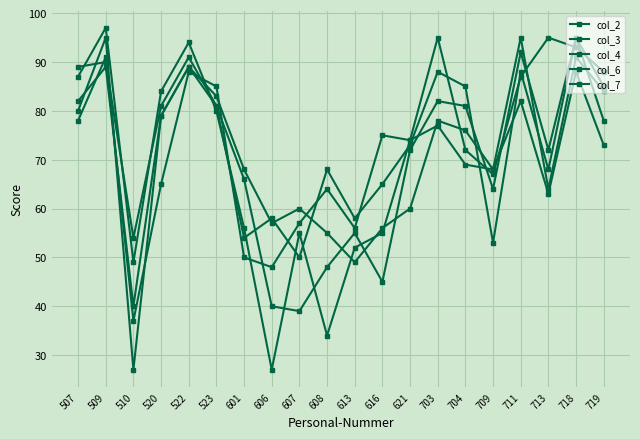

What is the total value across all series at 510?

207